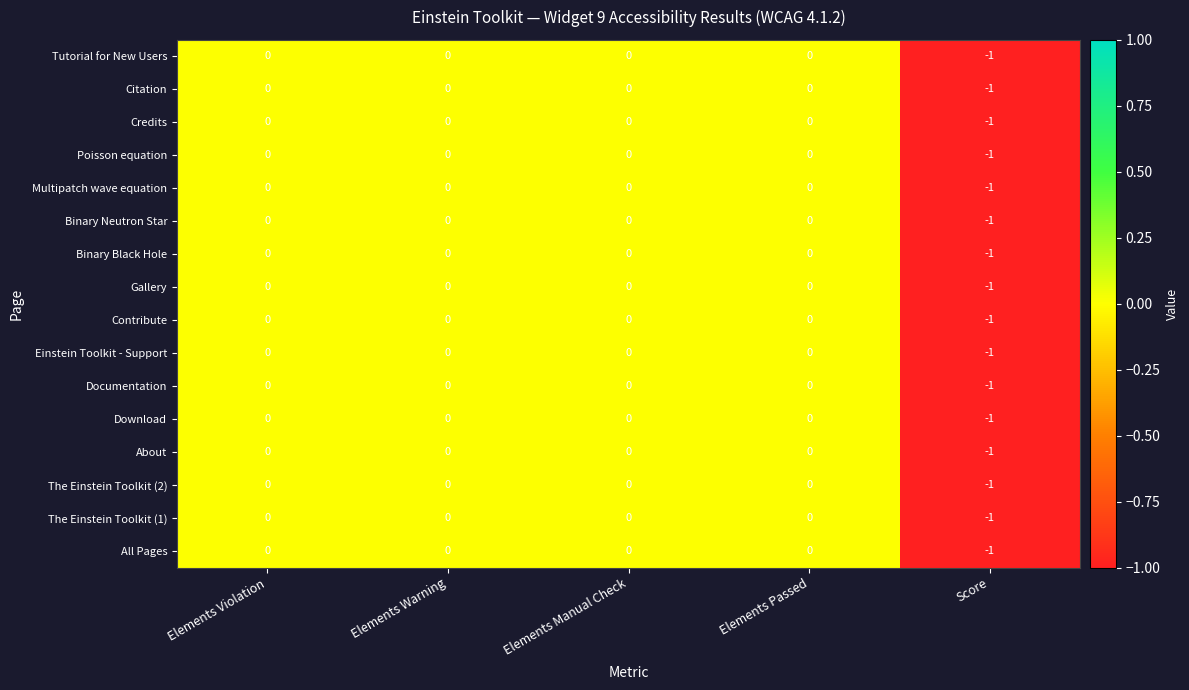

Is the value of Poisson equation at Score greater than the value of Credits at Elements Manual Check?

No